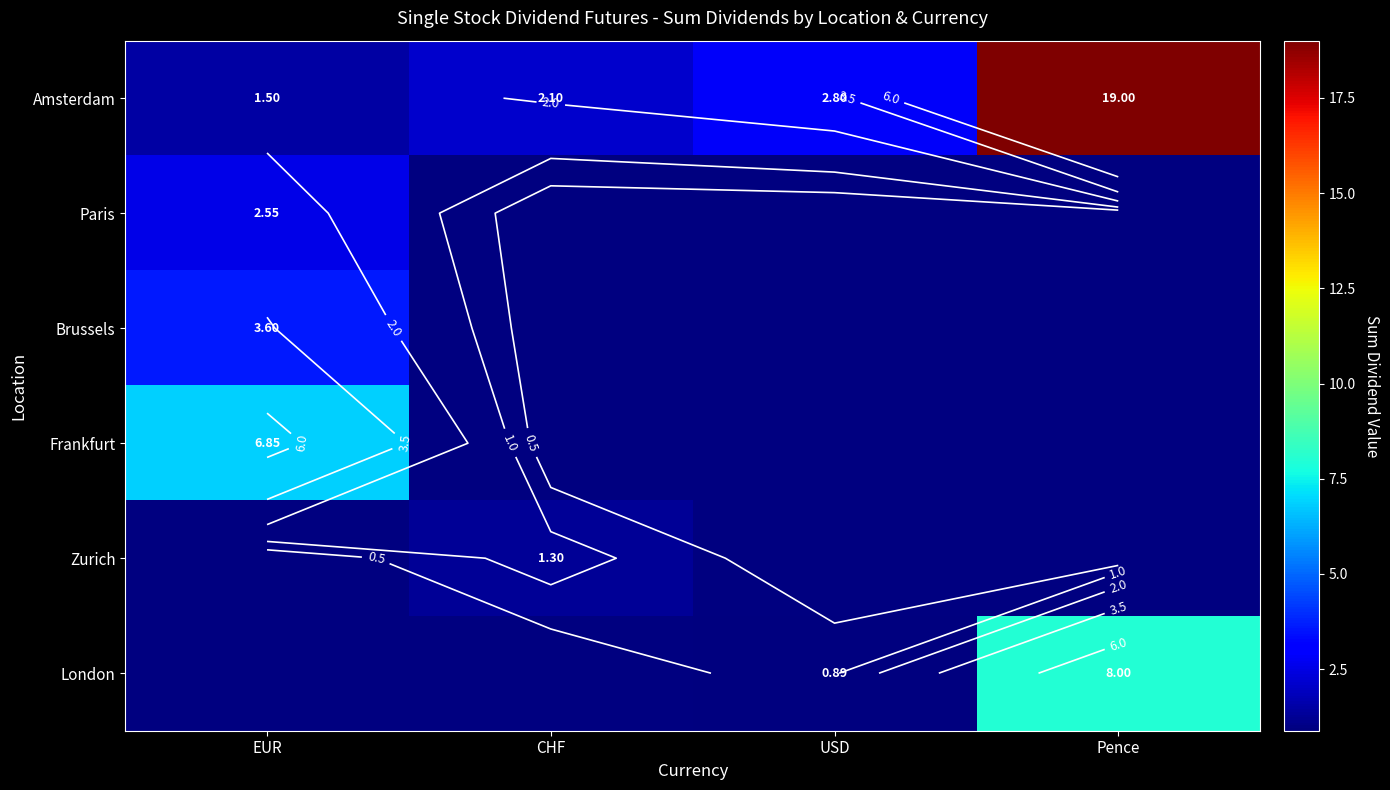

What is the difference between the maximum and minimum values in the Amsterdam series?

17.5